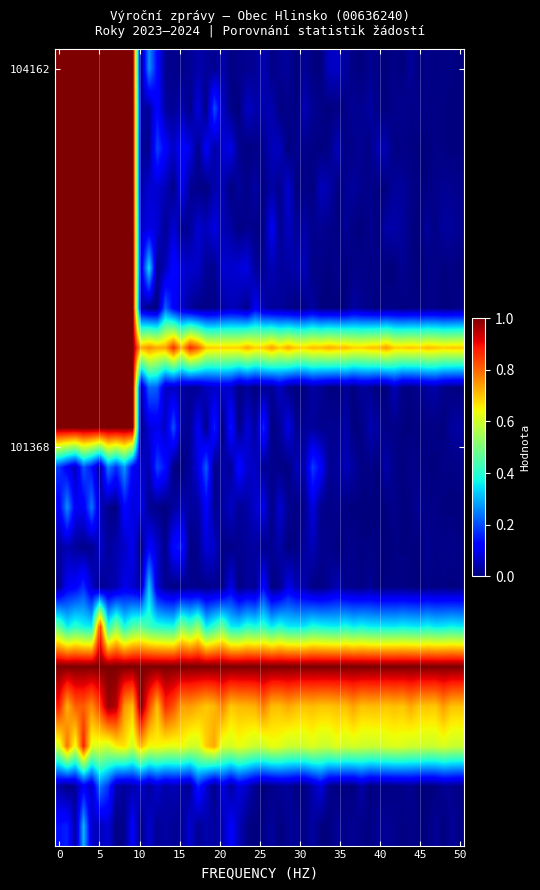

Reading left to right, extract all data points from this chart.

104162: 0=1	1=0	2=0	3=0	4=0
101368: 0=0	1=0	2=0	3=0	4=0